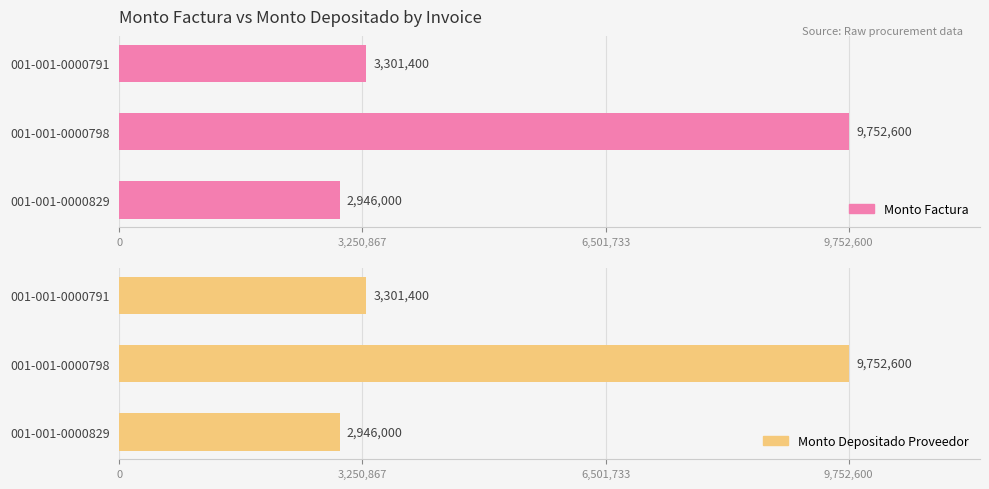

How many data points does each series have?

3